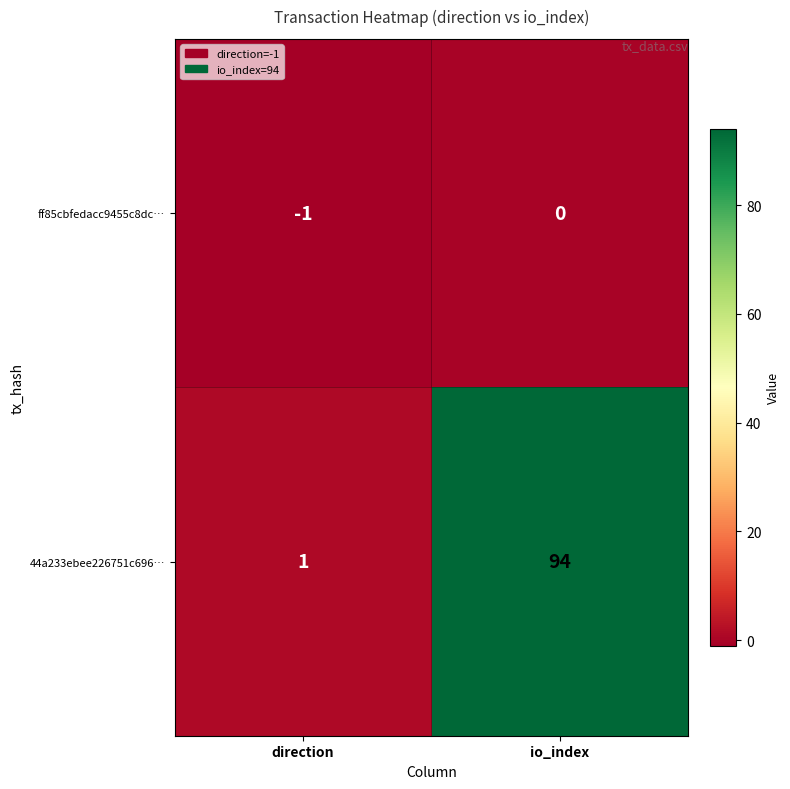

What is the spread (max minus min) of values at io_index?

94